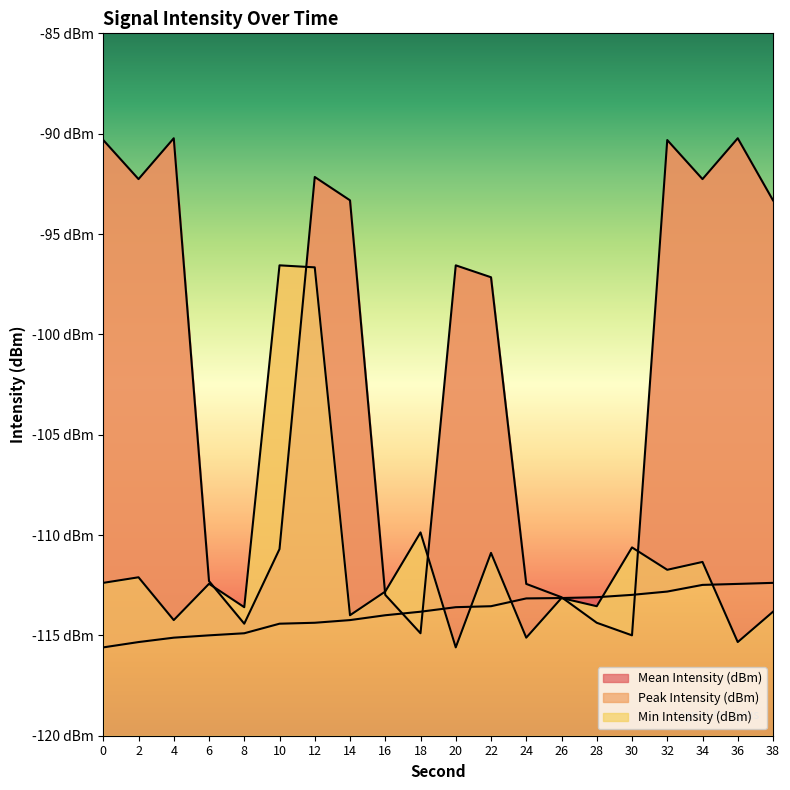

True or false: Min Intensity (dBm) has a value of -70.9 at 30.

False